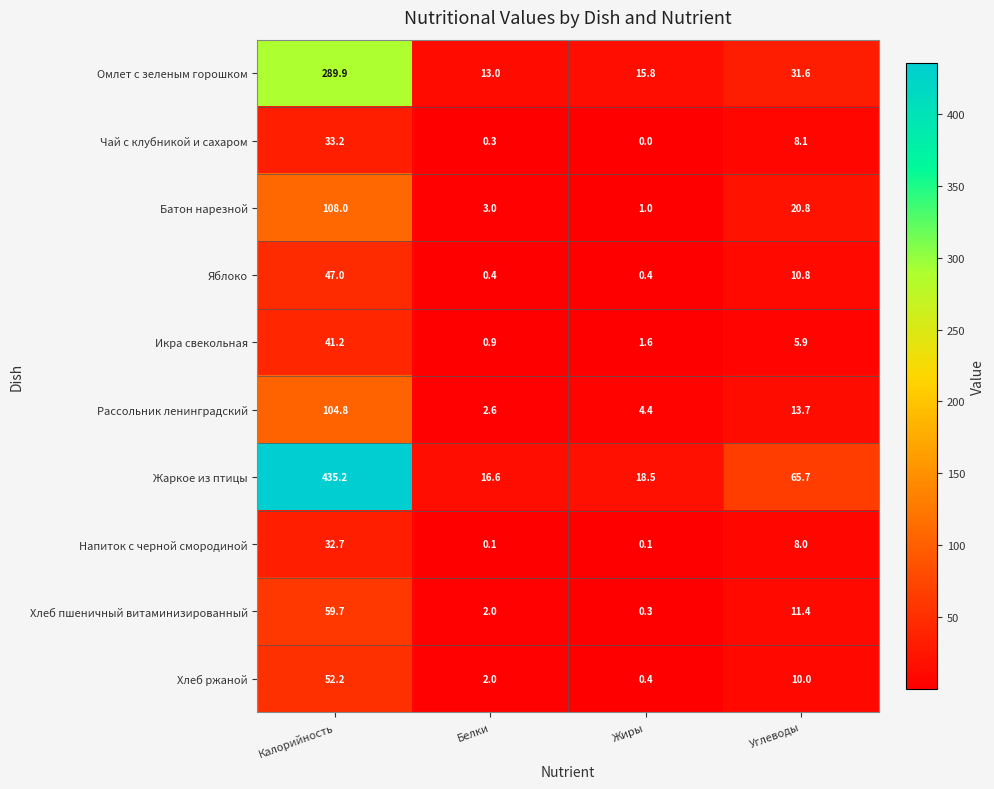

True or false: Хлеб ржаной has a value of 0.4 at Жиры.

True